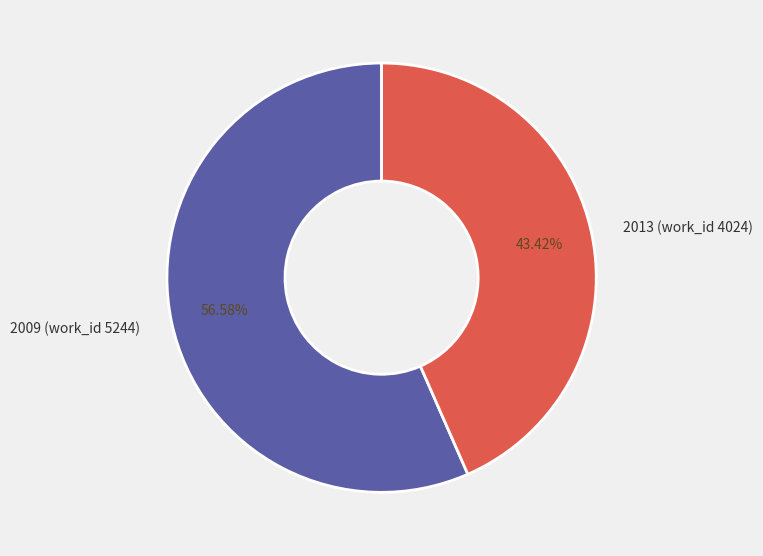

Between 2009 (work_id 5244) and 2013 (work_id 4024), which is larger?

2009 (work_id 5244)